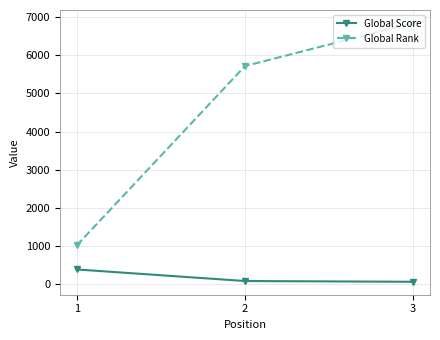

What is the difference between the maximum and minimum values in the Global Score series?

324